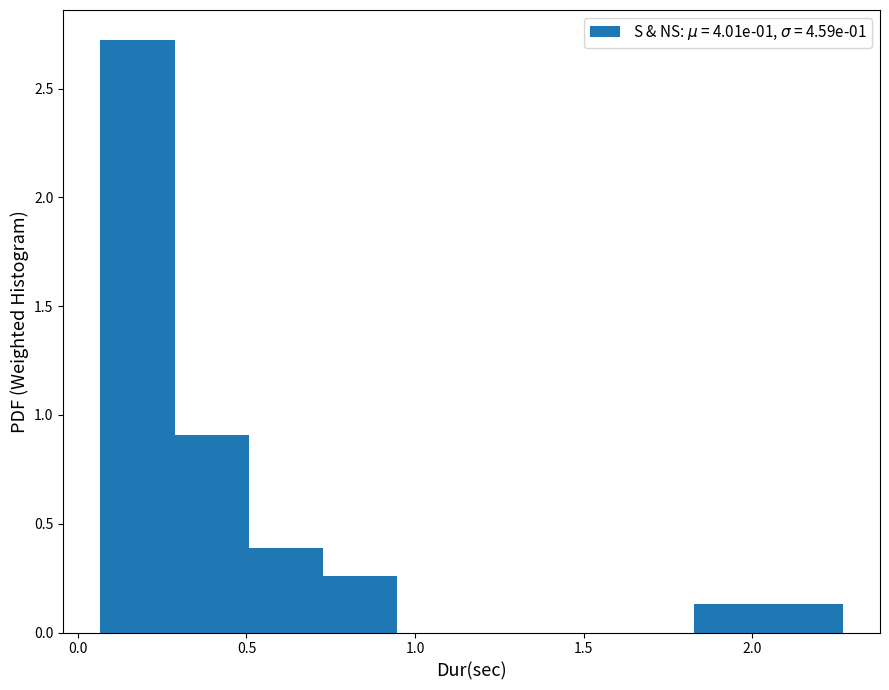

Reading left to right, list every bar in this chart as the range it spans on the x-axis followed by its height. Neither the bar edges nor the heights are printed on the chart, so give them approximately, as read against the axes.

0.05 to 0.30: 2.70
0.30 to 0.50: 0.90
0.50 to 0.75: 0.40
0.75 to 0.95: 0.25
0.95 to 1.15: 0
1.15 to 1.40: 0
1.40 to 1.60: 0
1.60 to 1.85: 0
1.85 to 2.05: 0.15
2.05 to 2.25: 0.15